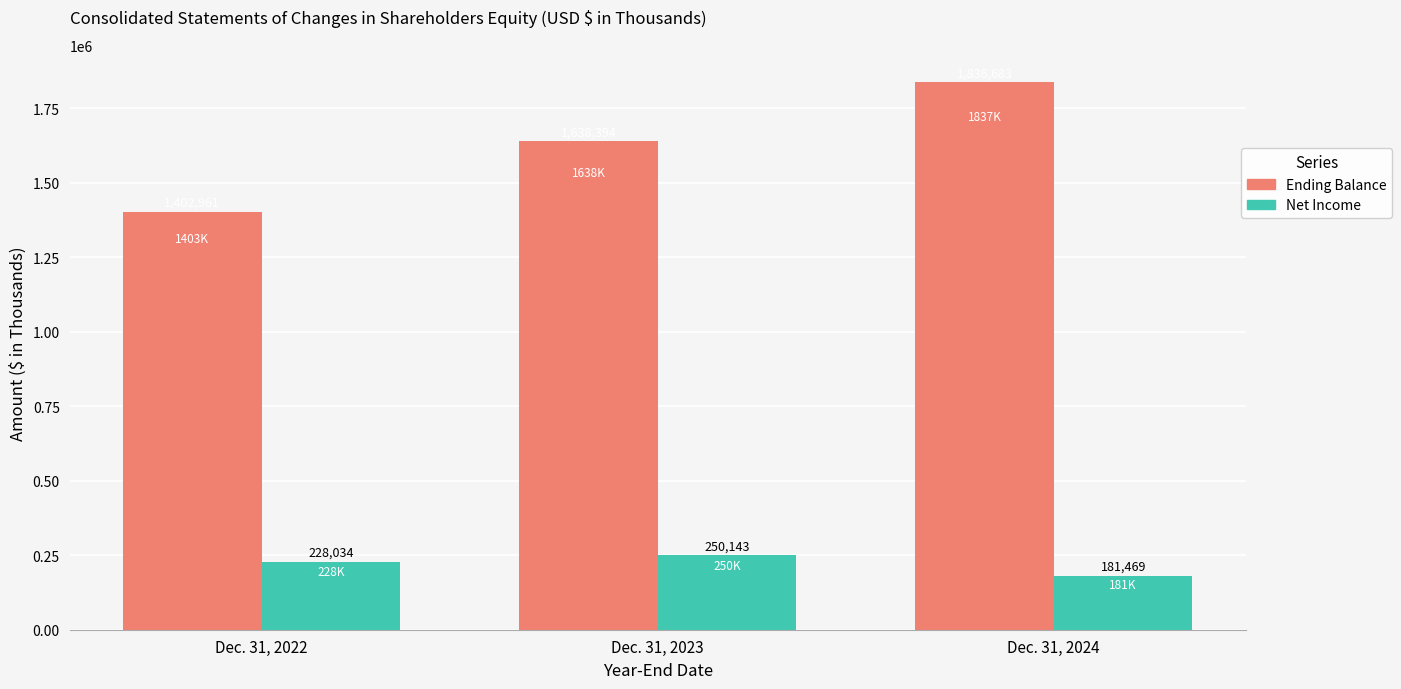

What is the value of the Net Income bar at the 2nd from the left?

250143